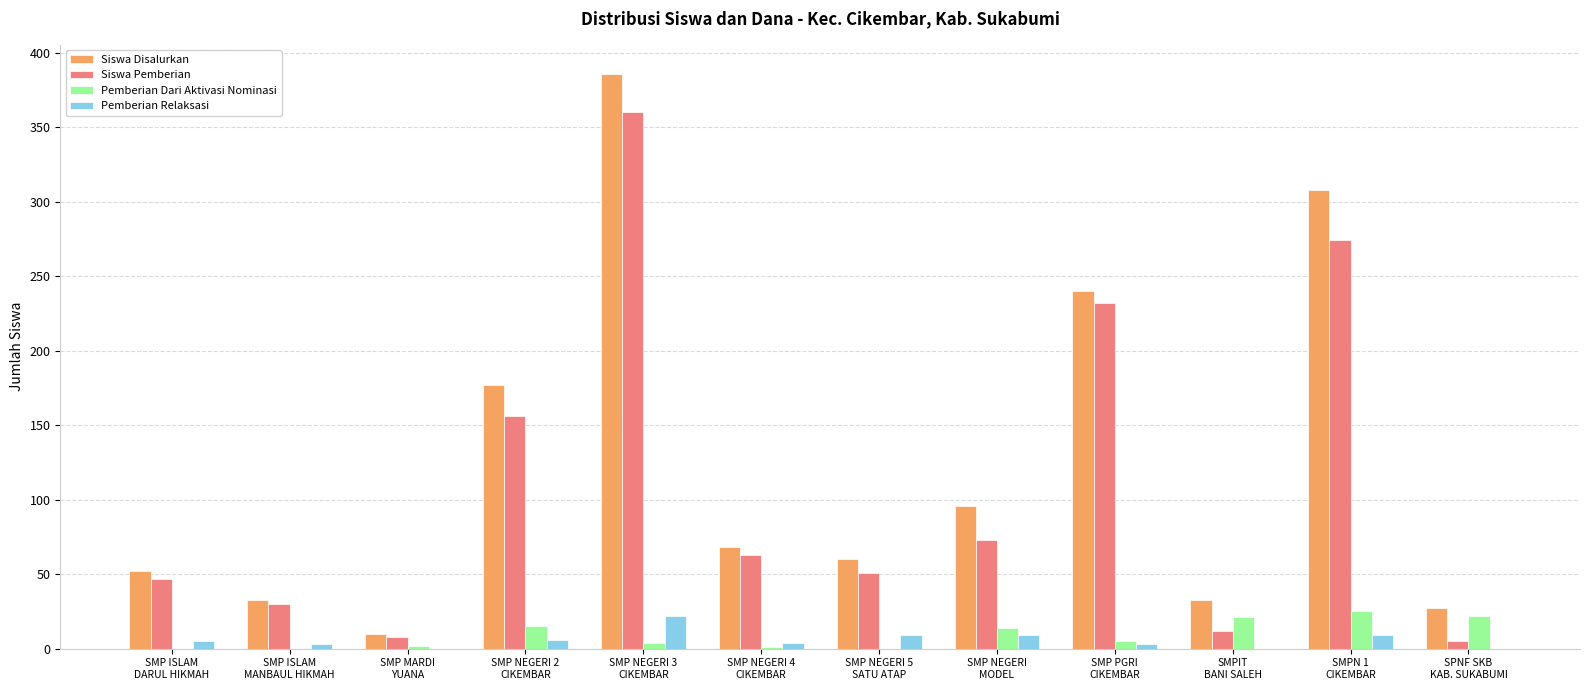

What is the sum of all Pemberian Relaksasi values?

70